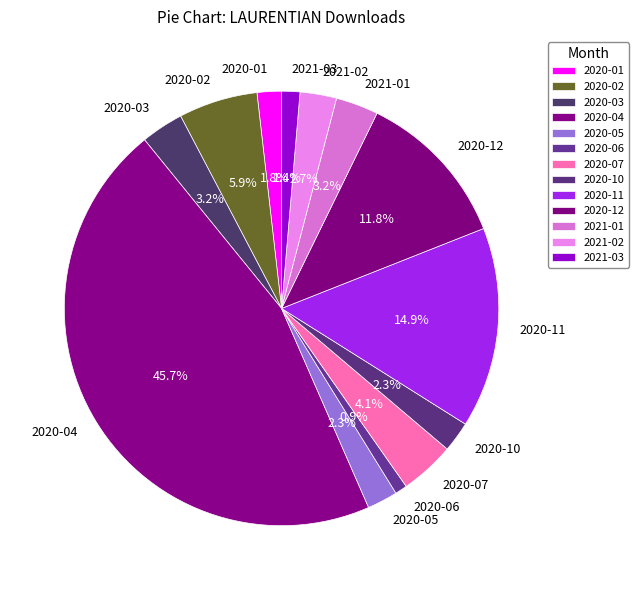

Which category has the biggest portion of the pie?

2020-04